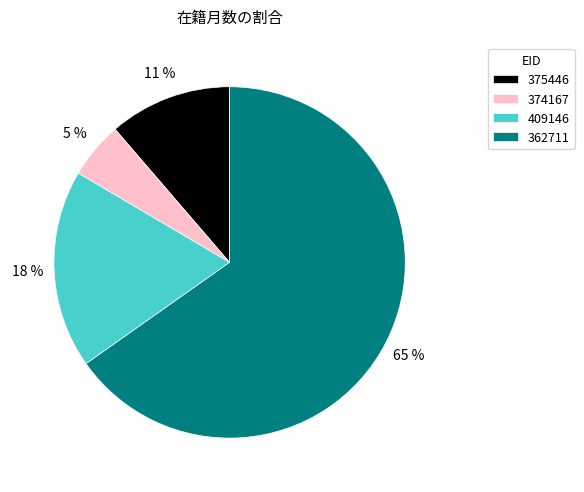

Count the number of slices in the pie.

4